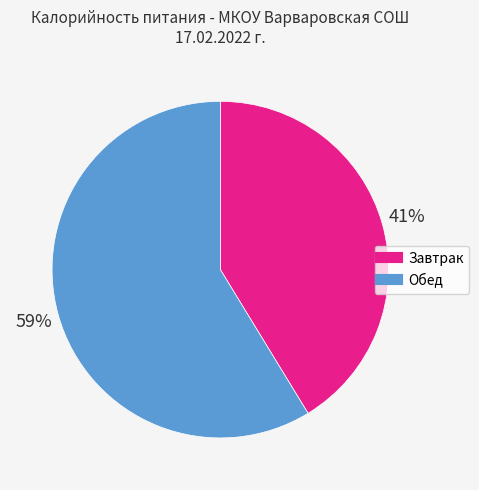

Which slice represents more than half of the pie?

Обед